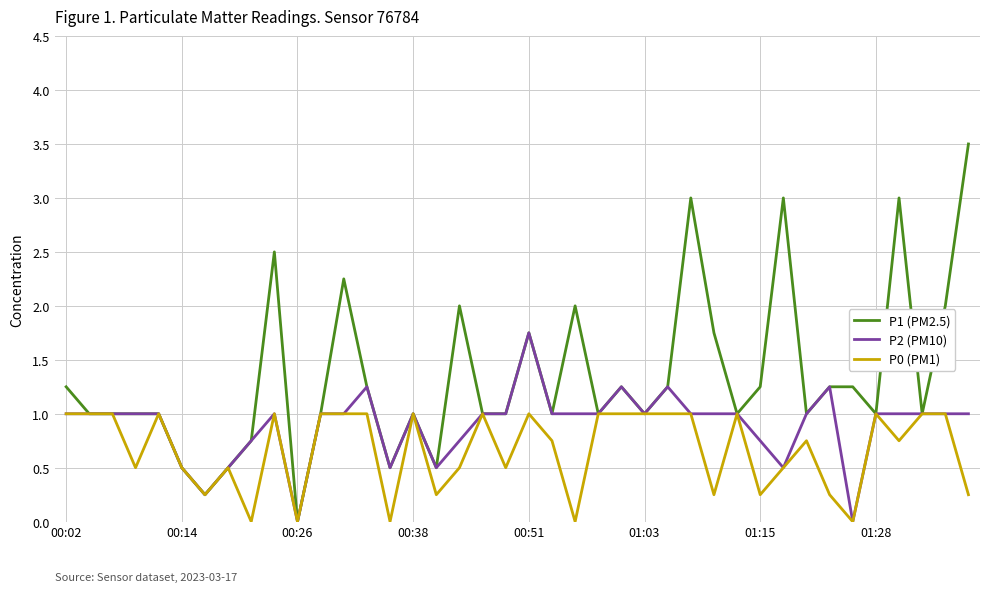

What is the average value of the P1 (PM2.5) series?

1.3